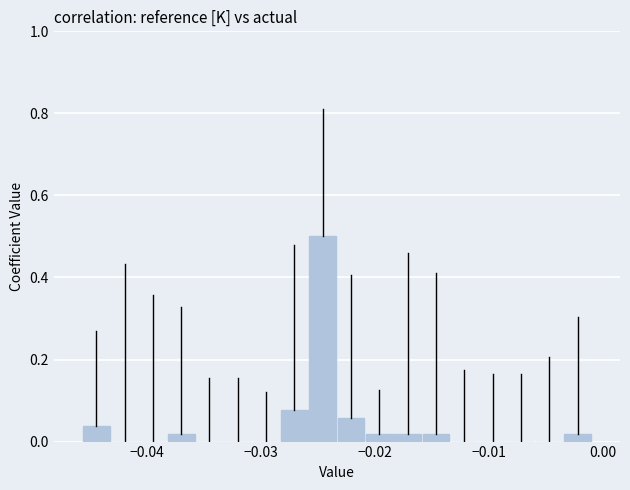

Around what value on the x-axis is the tallest bar? Give the approximate position of its centre, as read against the axis.

-0.025